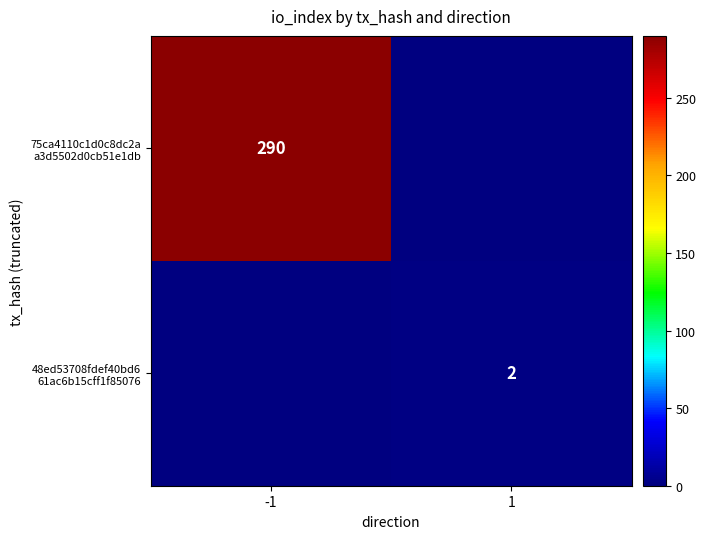

Read the 48ed53708fdef40bd6 61ac6b15cff1f85076 value at 1.

2